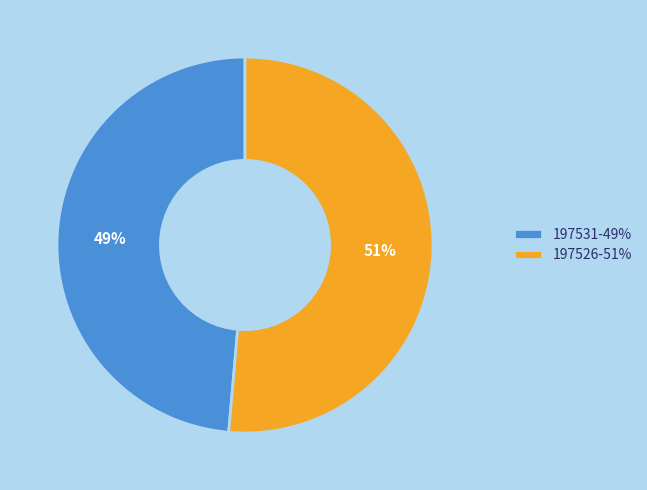

What is the largest slice in the pie chart?

197526